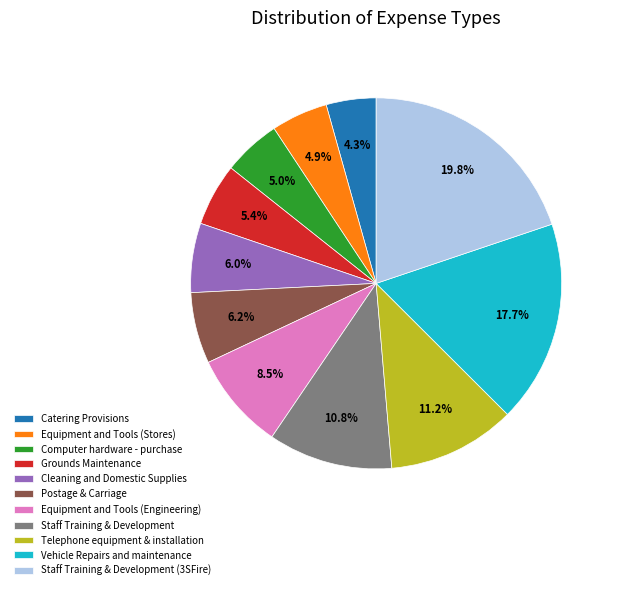

To the nearest percent, what is the combined percentage of Equipment and Tools (Stores) and Equipment and Tools (Engineering)?

13%